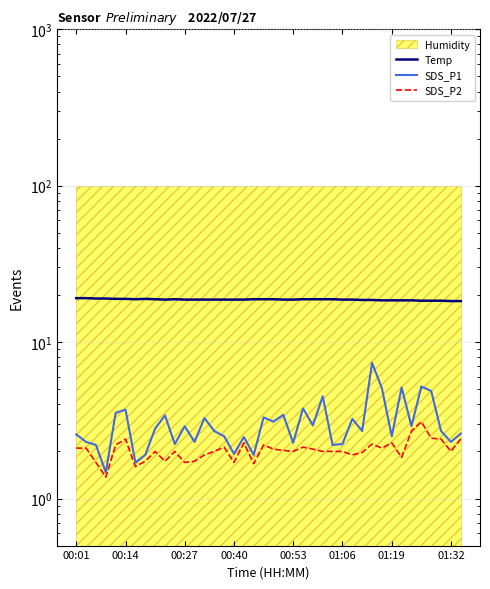

What value does the SDS_P1 series have at 13?

3.3